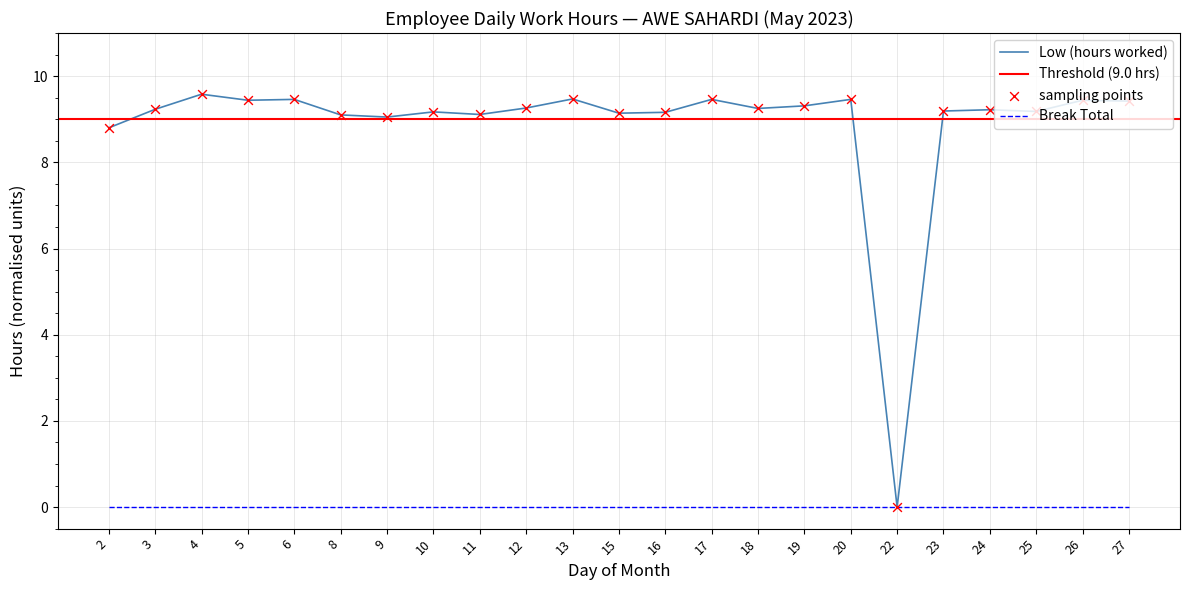

What is the change in value from 16 to 17?

+0.3